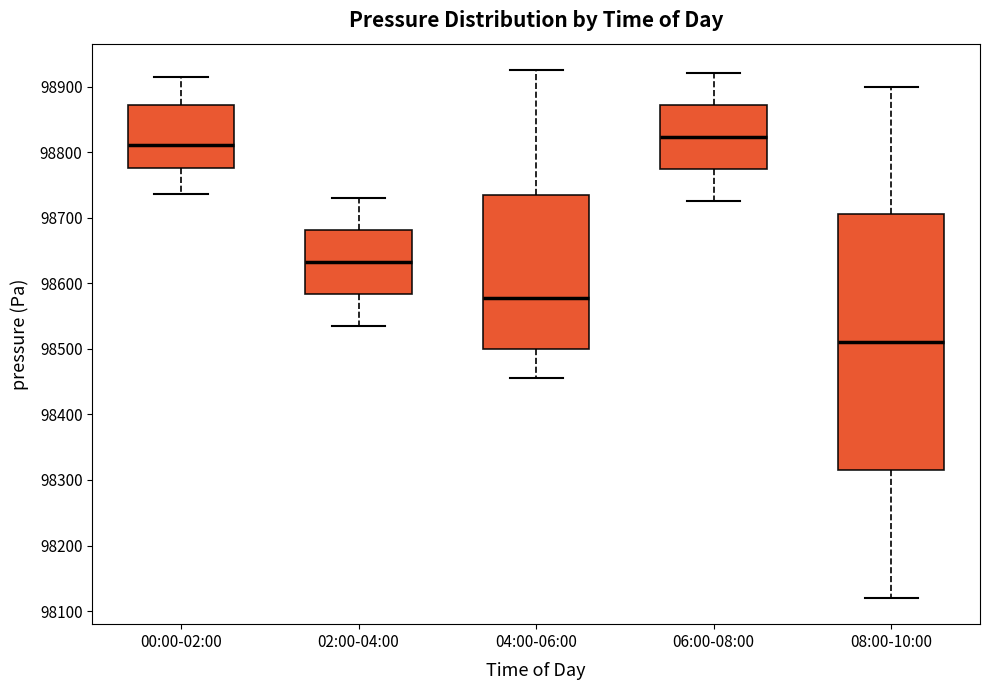

Which box is the tallest, from its lower edge to its upper edge?

08:00-10:00